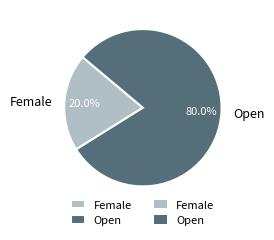

How many slices are in this pie chart?

2